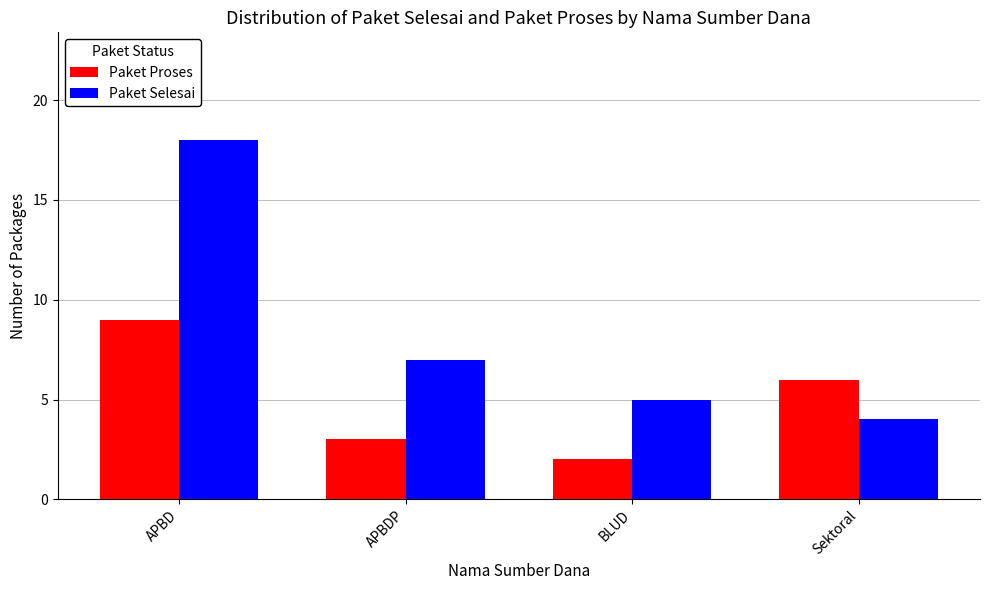

What are all the series names shown in the legend?

Paket Proses, Paket Selesai